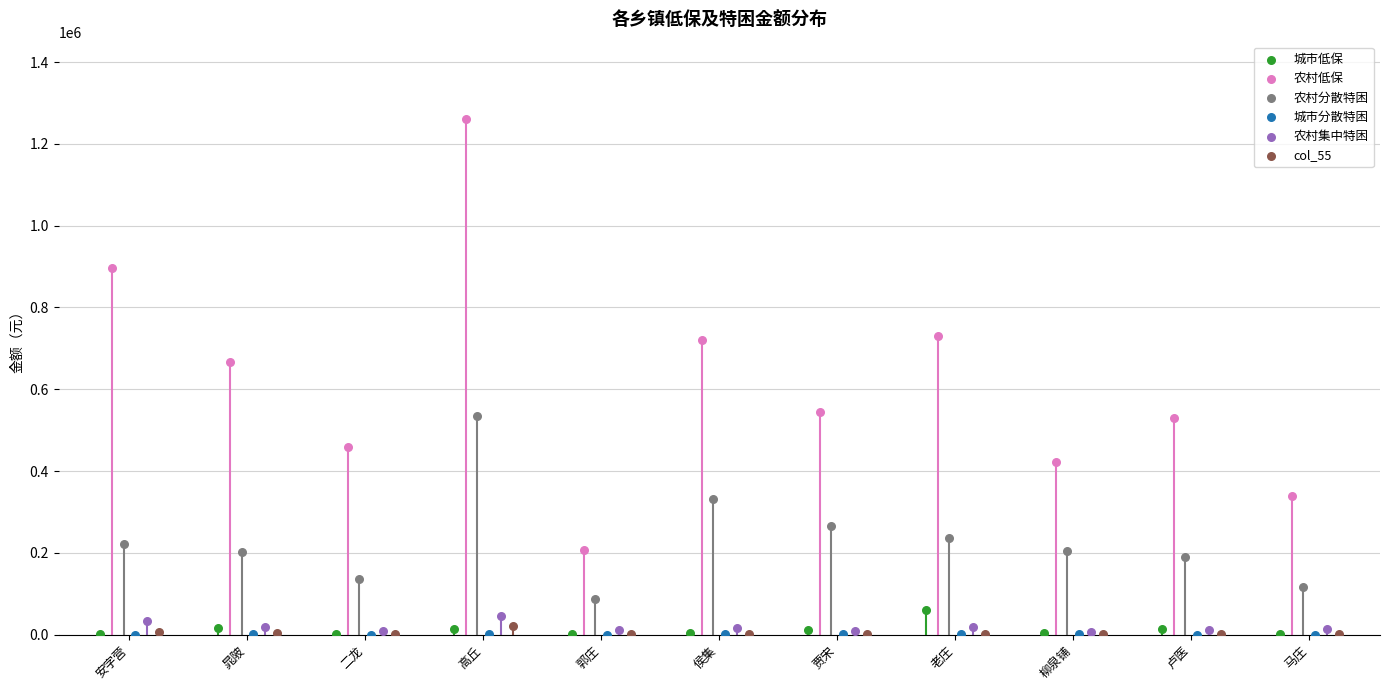

Is the value of 农村分散特困 at 高丘 greater than the value of 农村低保 at 老庄?

No